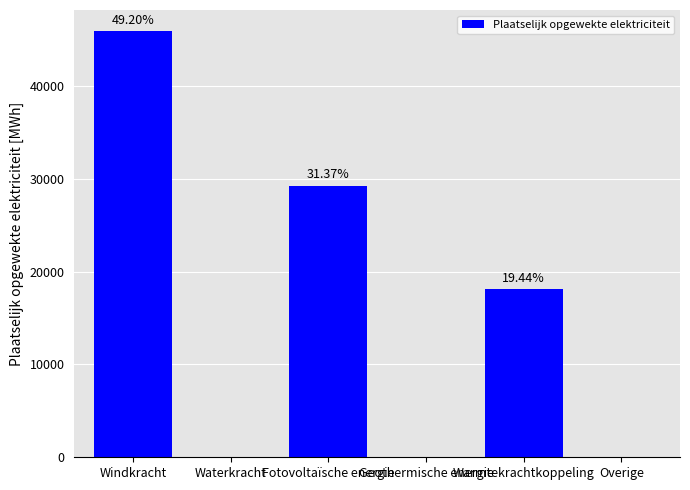

Are the bars horizontal?

No